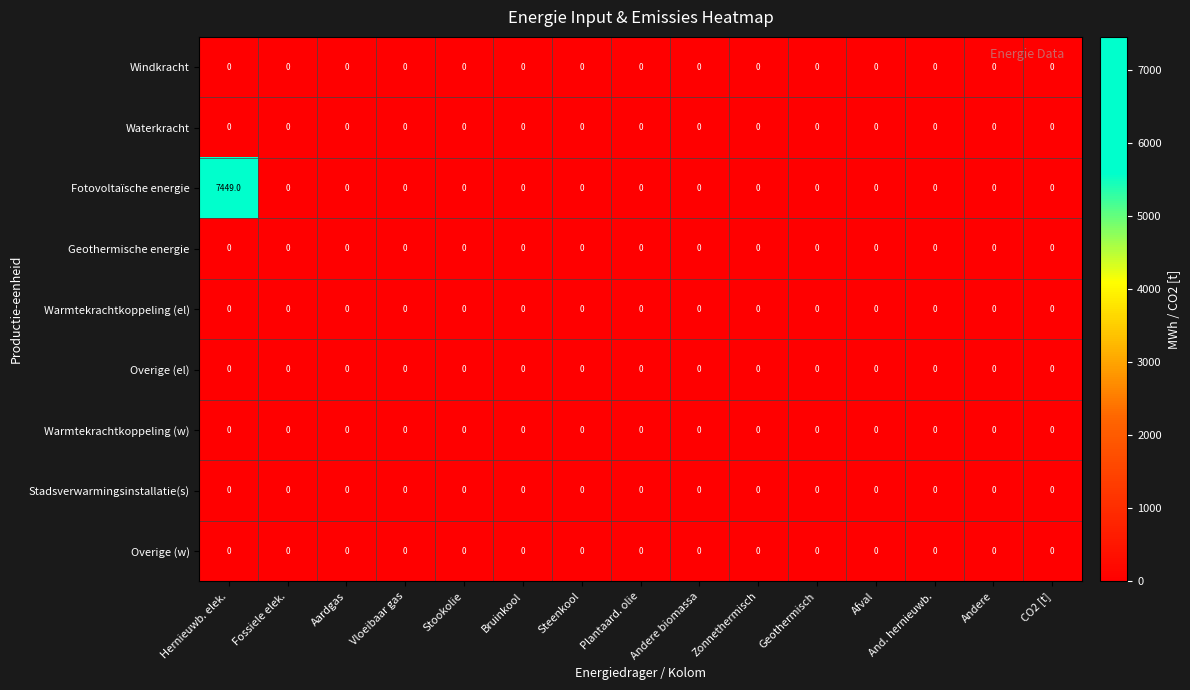

True or false: Overige (w) has a value of 0 at And. hernieuwb..

True